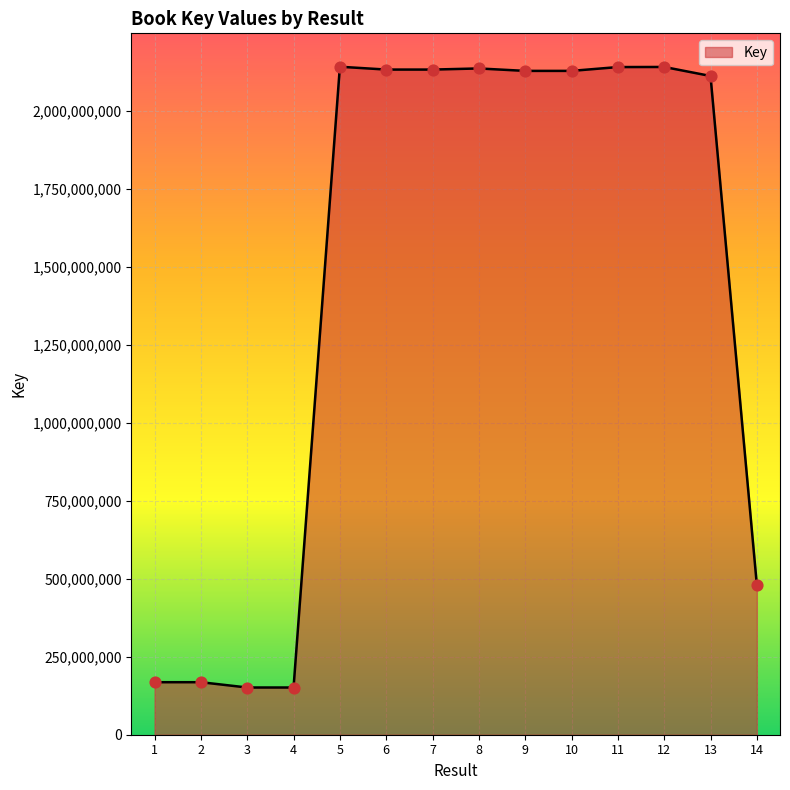

What is the change in value from 3 to 4?

+42